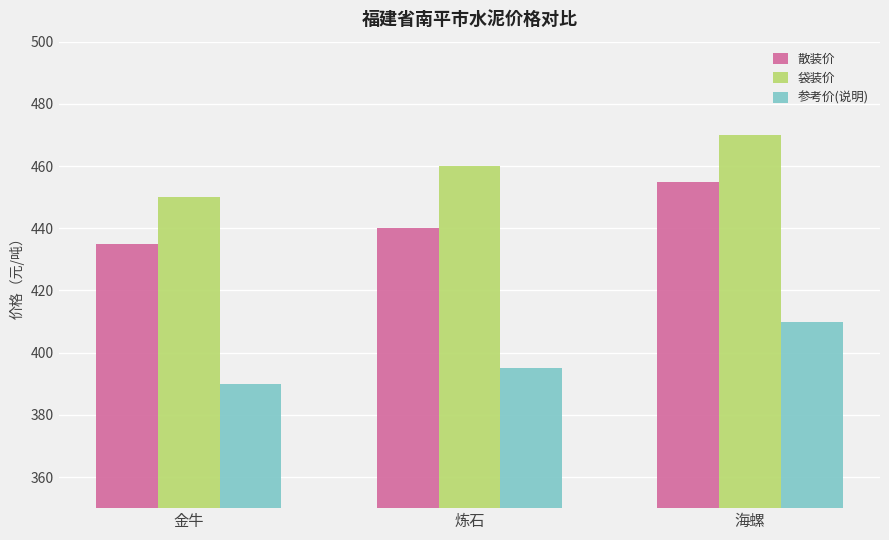

True or false: 参考价(说明) has a value of 395 at 炼石.

True